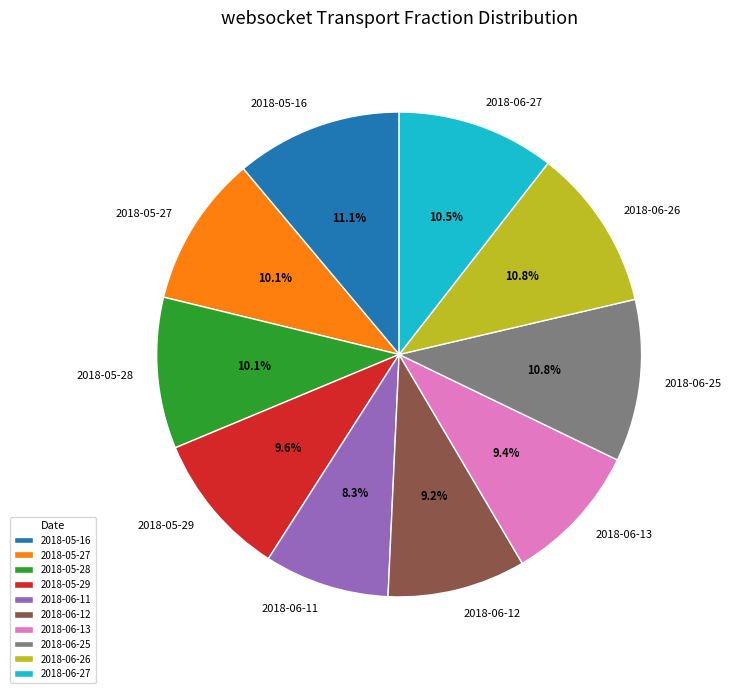

What portion of the pie excludes 2018-06-12?

90.8%